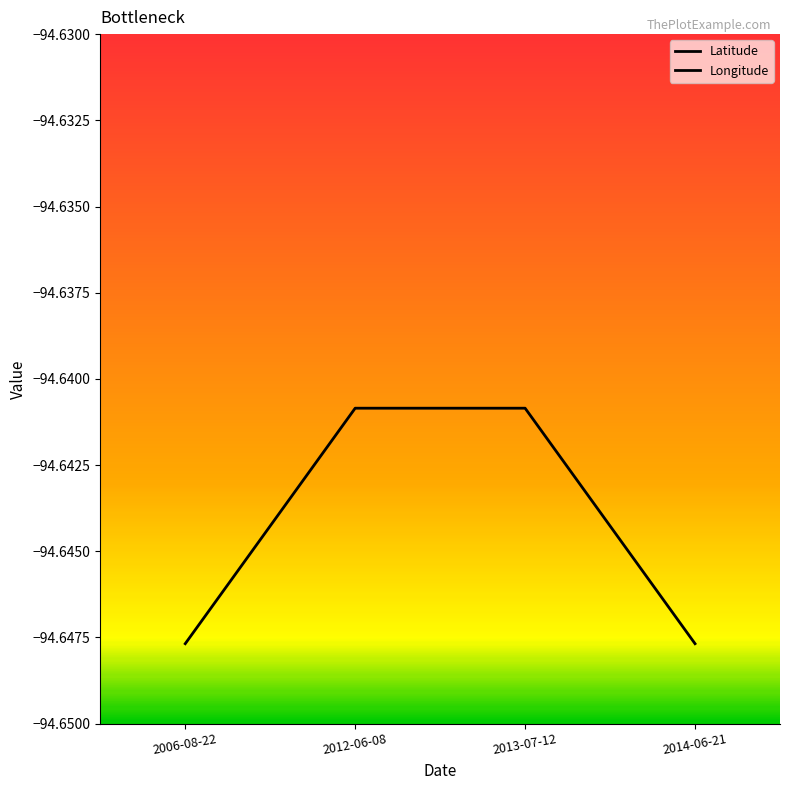

What is the spread (max minus min) of values at 2006-08-22?

136.5